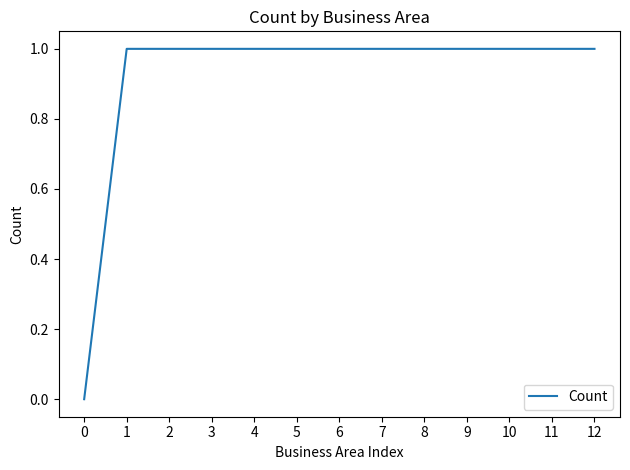

What is the ratio of the value at 12 to the value at 10?

1.0